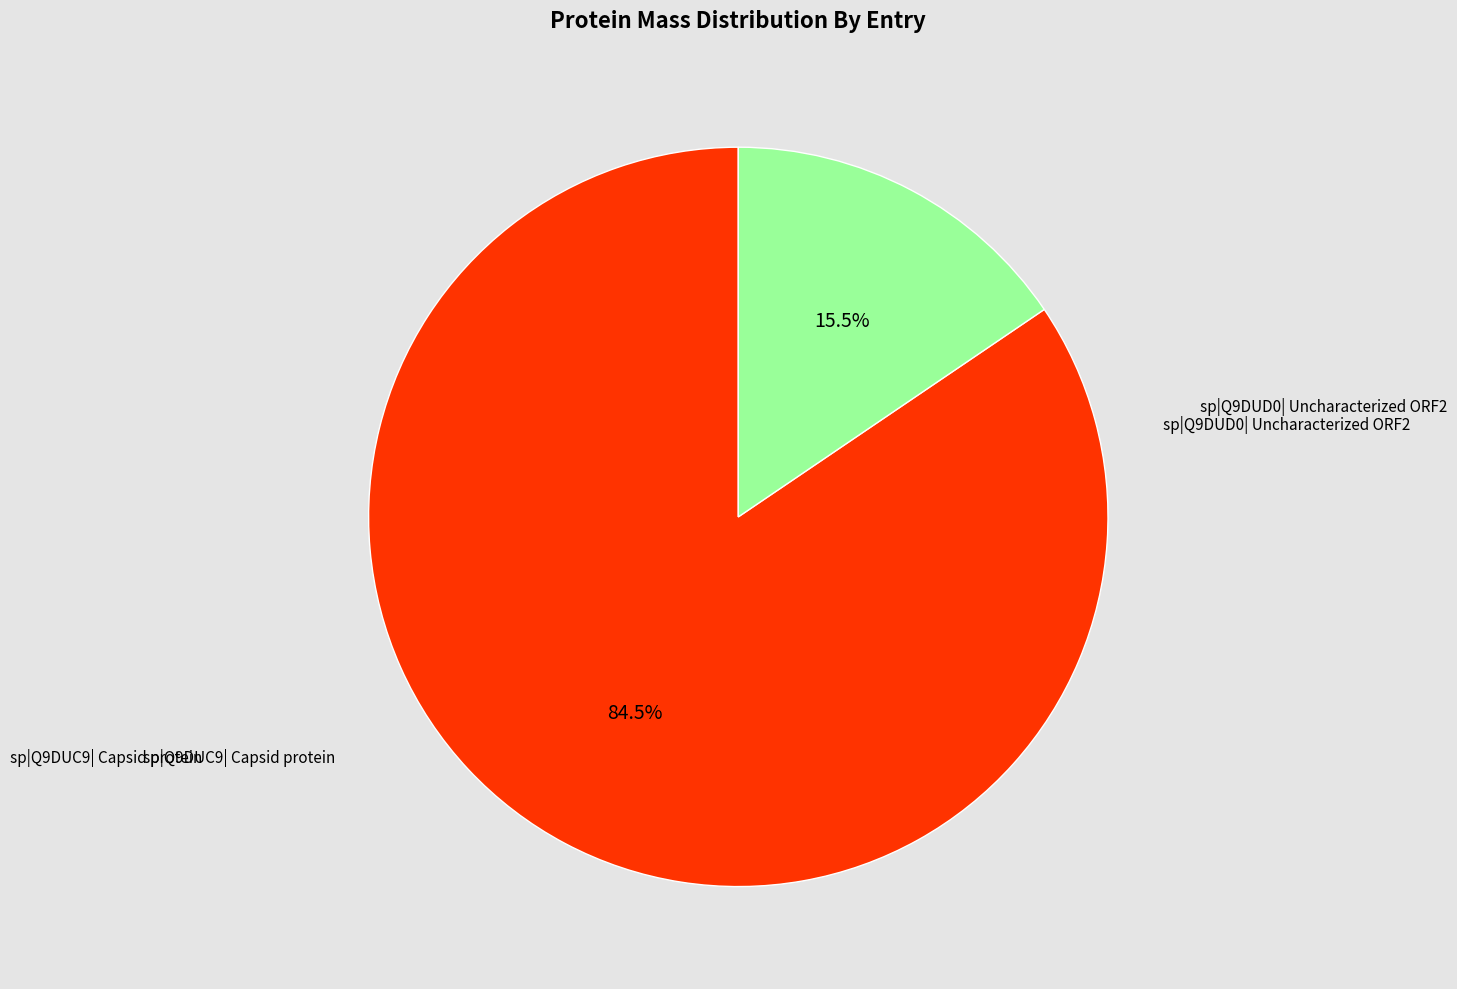

Is there any slice that represents more than half of the pie?

Yes